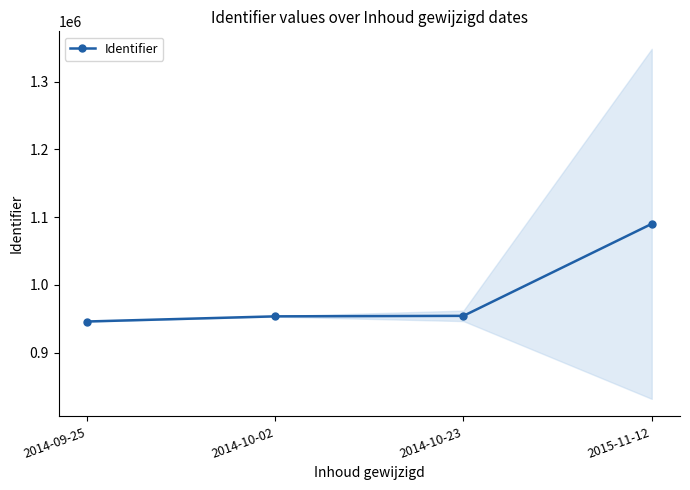

Reading left to right, what are all the values shown in this chart?

945922.0	953528.2	954267.5	1090138.0